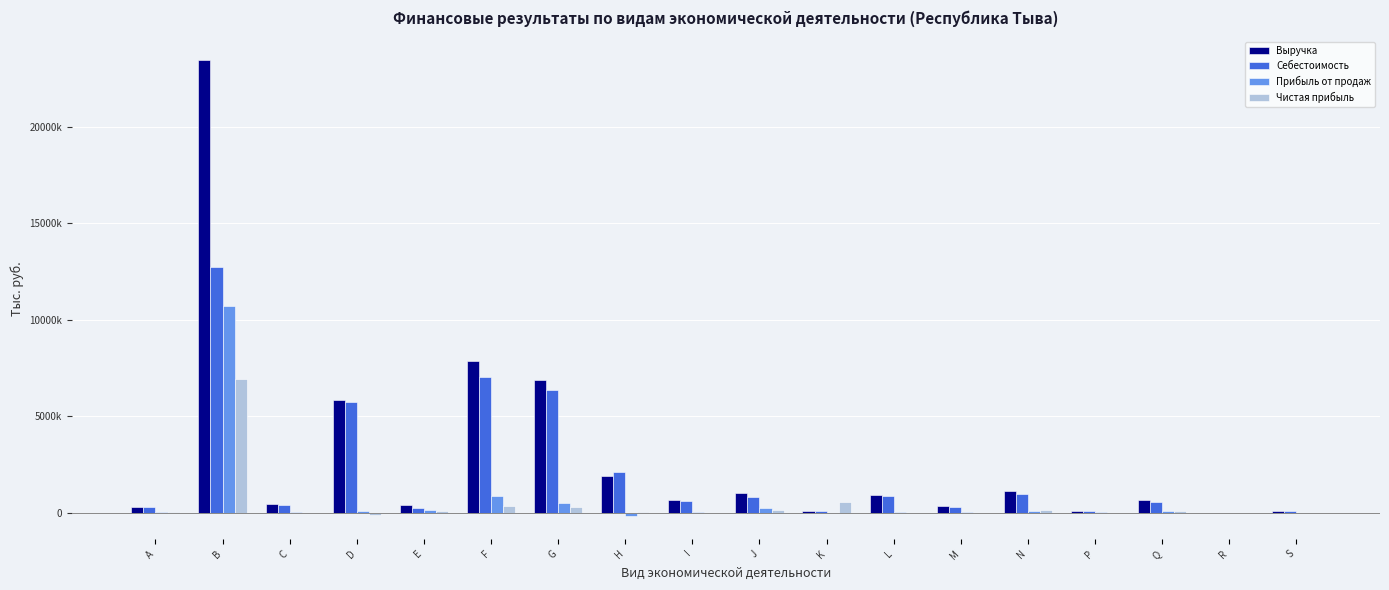

What is the label of the 4th bar from the right?

P